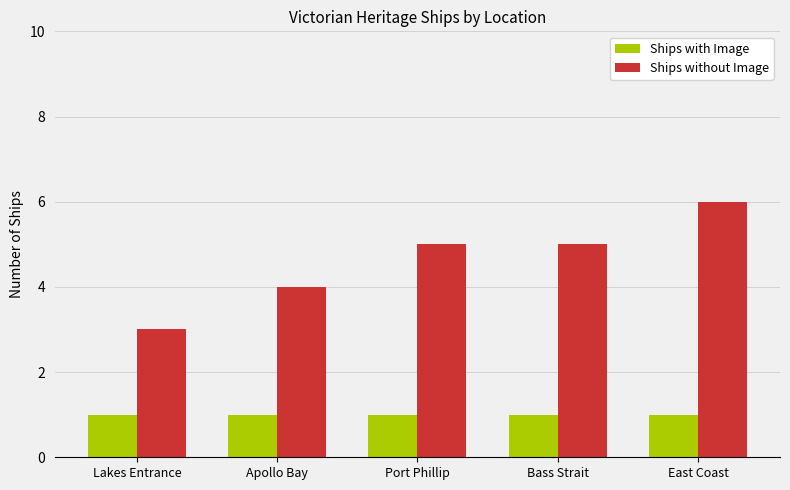

True or false: Ships with Image has a value of 1 at Apollo Bay.

True